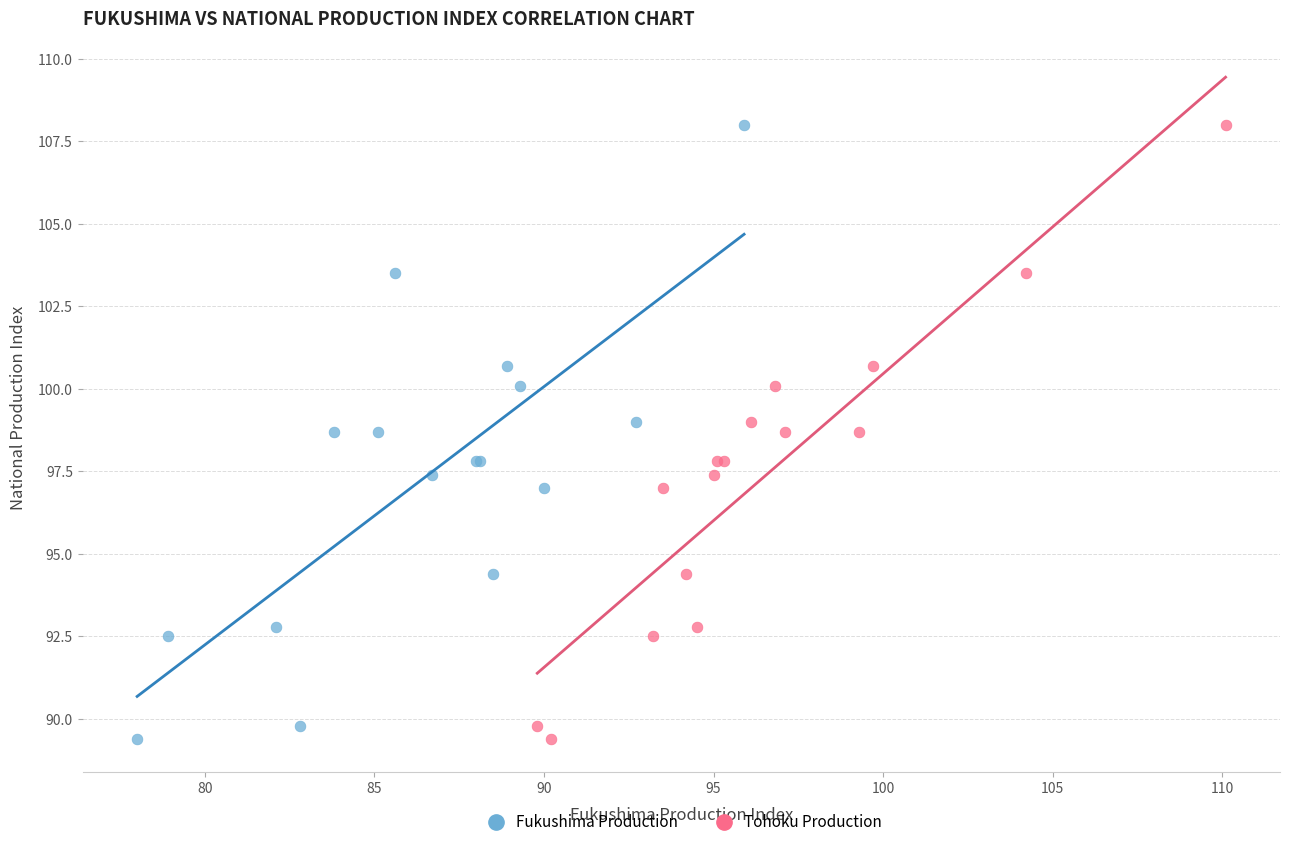

What are all the series names shown in the legend?

Fukushima Production, Tohoku Production